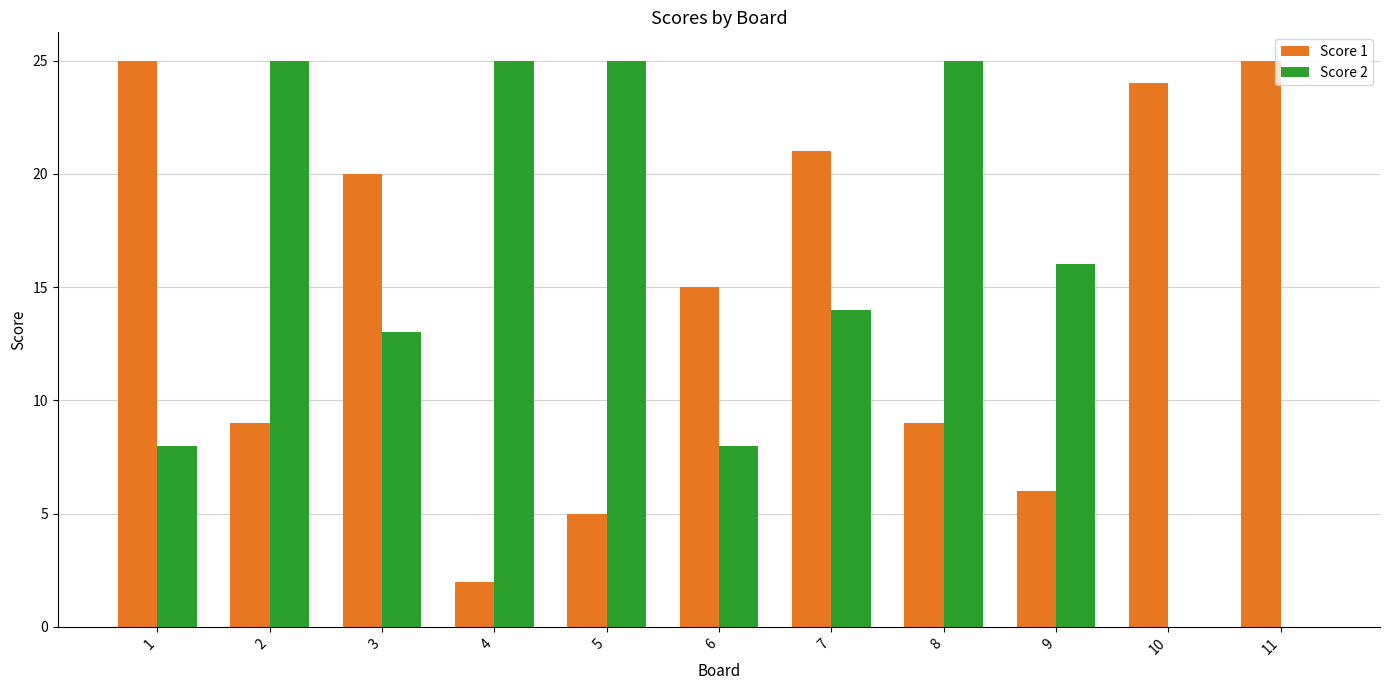

Does the chart contain stacked bars?

No